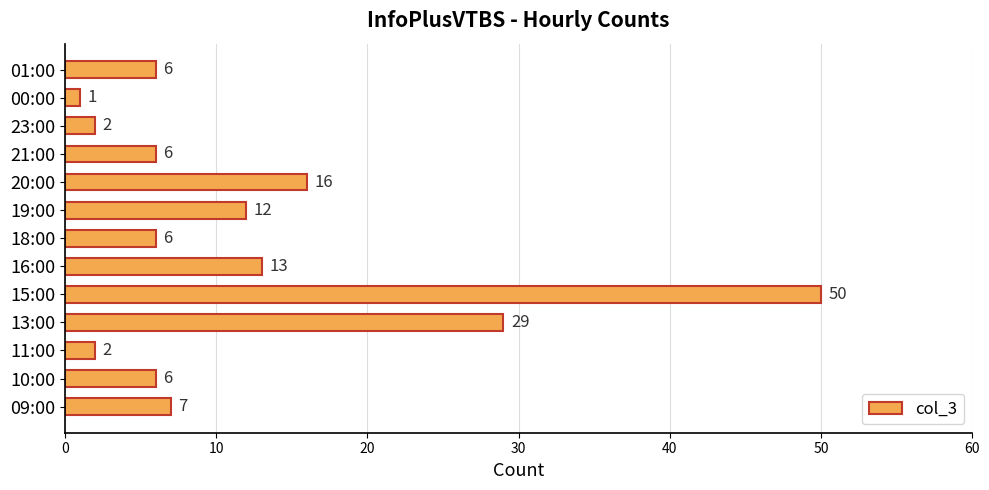

What is the difference between the values at 18:00 and 00:00?

5